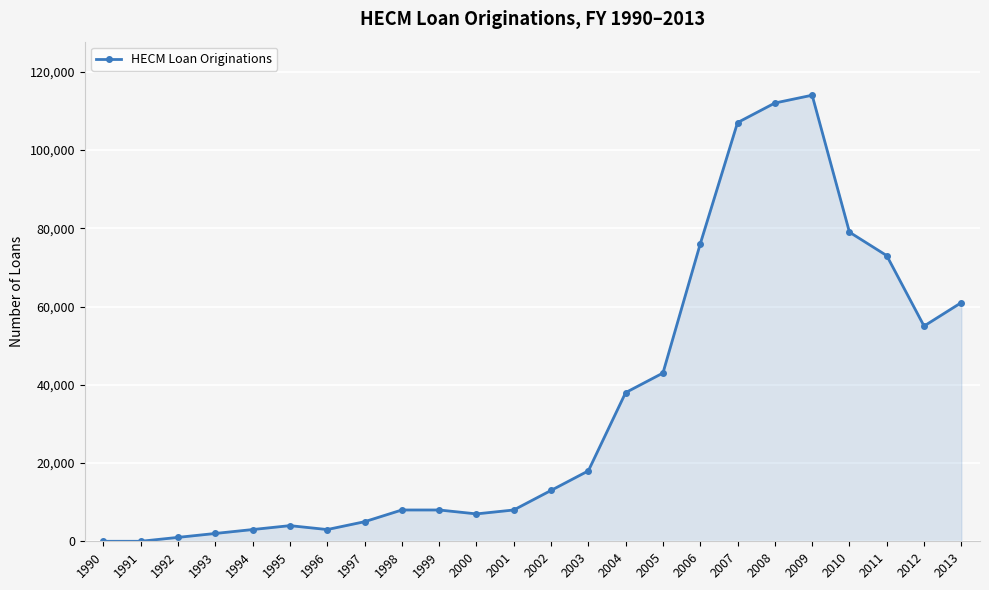

How many lines are shown in the chart?

1